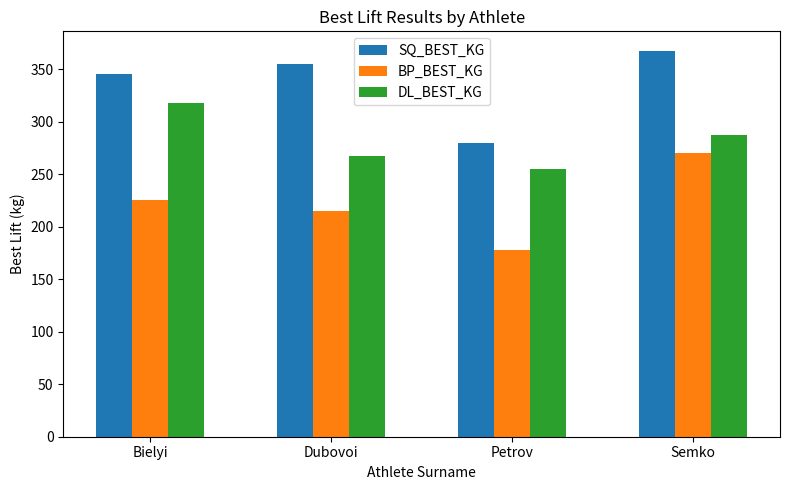

What is the approximate value of SQ_BEST_KG at Dubovoi?

355.0